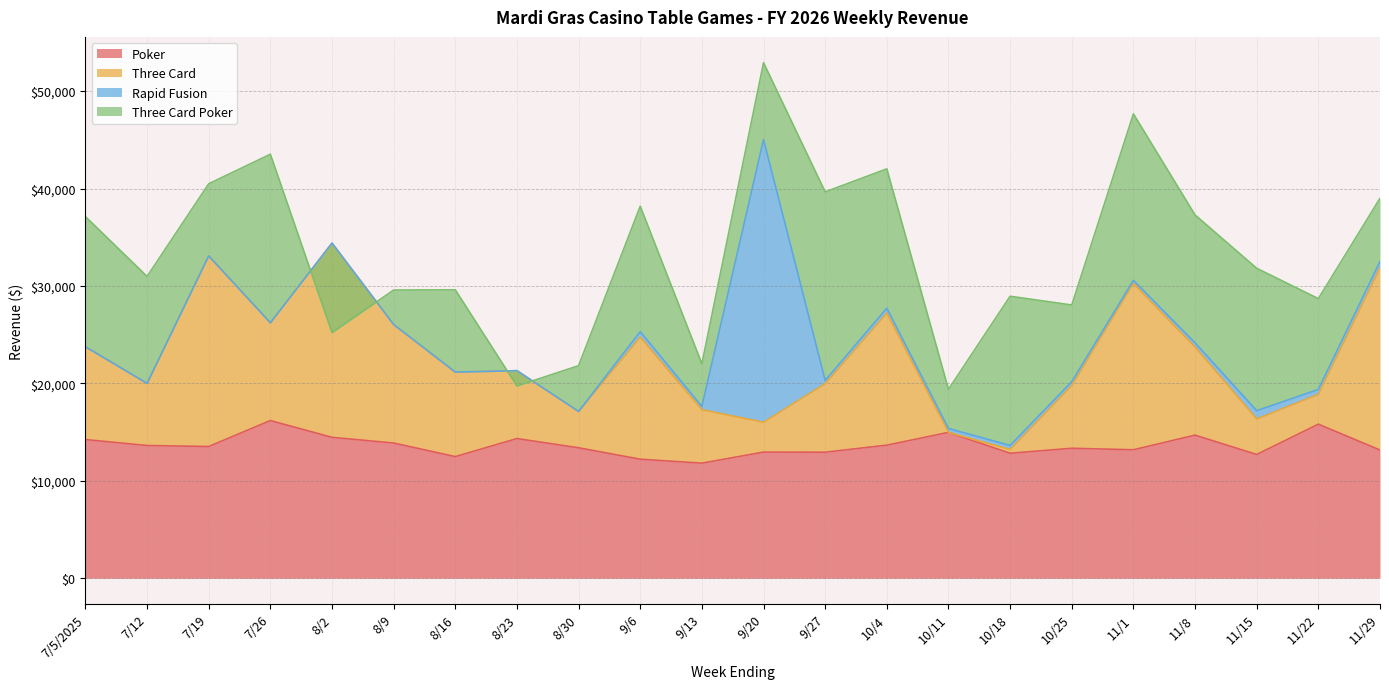

What is the difference between the Poker values at 10/11 and 11/29?

1809